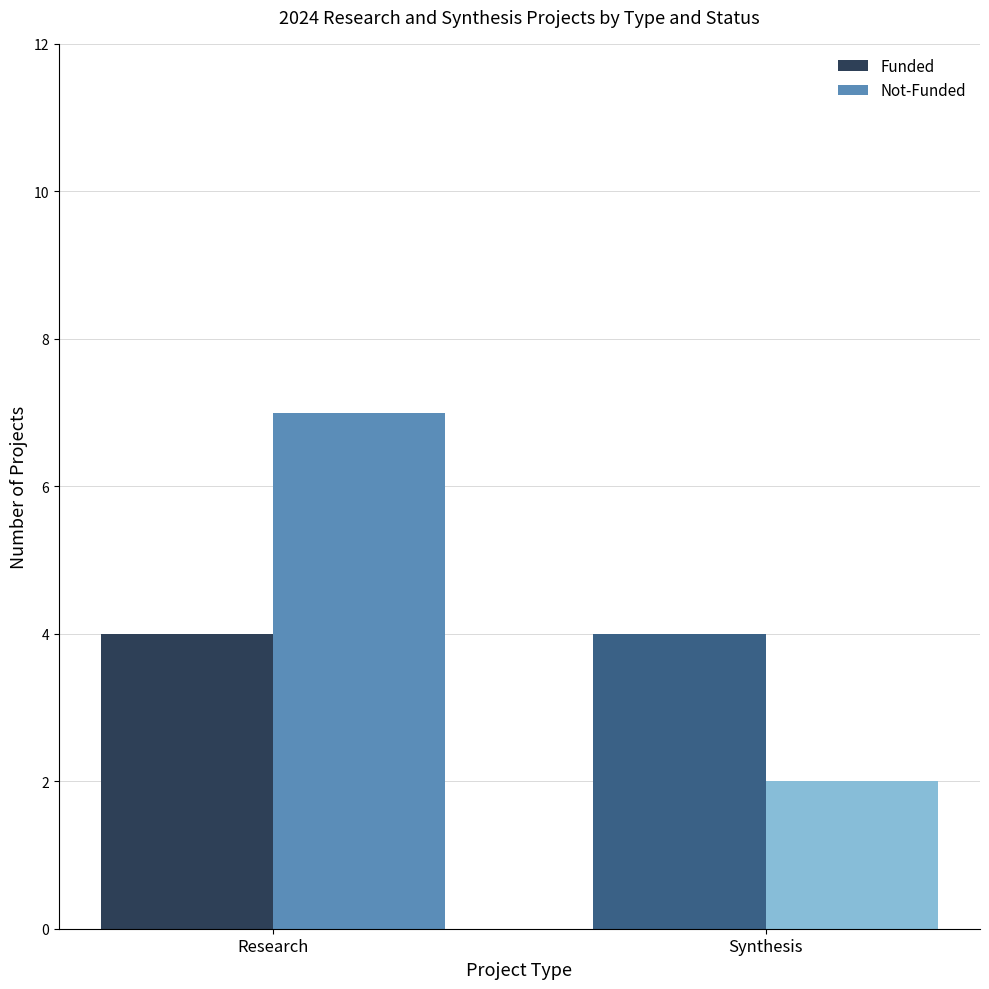

Reading right to left, what are all the values shown in this chart?

Funded: Synthesis=4	Research=4
Not-Funded: Synthesis=2	Research=7